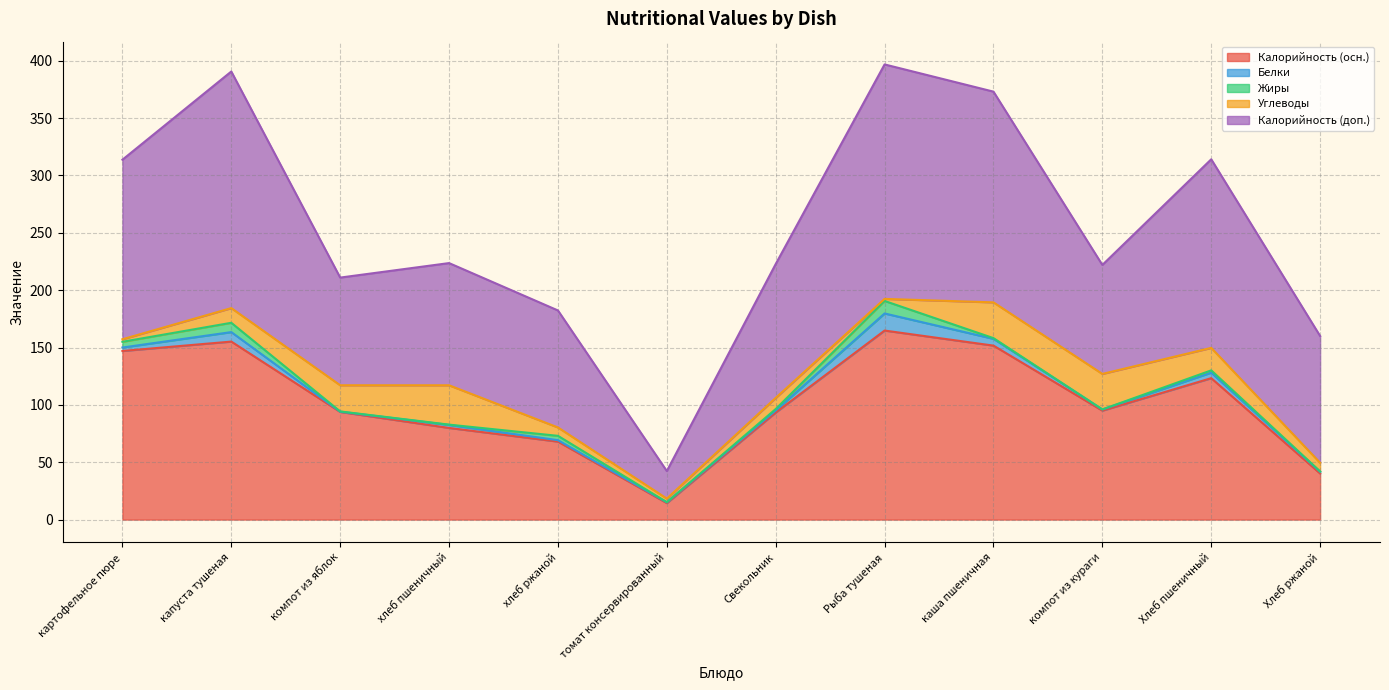

Is it true that Калорийность (осн.) equals 131.7 at хлеб пшеничный?

False